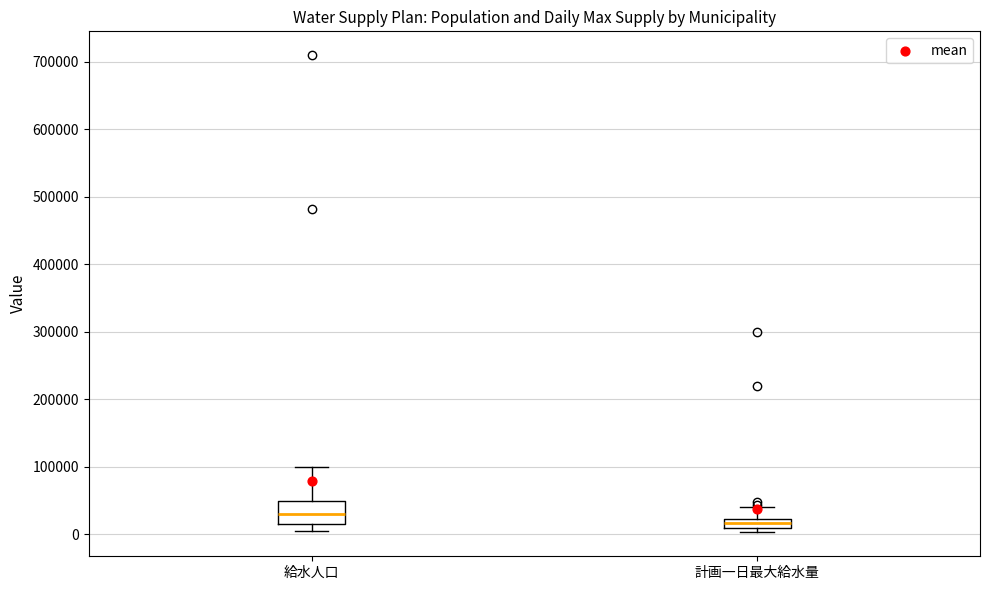

Where is the lower edge of the box for 計画一日最大給水量 on the y-axis? The values are not printed on the chart, so give them approximately, as read against the axis.

10000